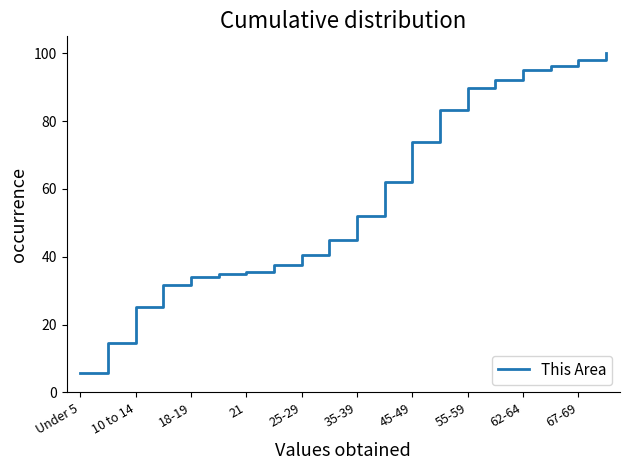

What is the difference between the maximum and minimum values?

94.3